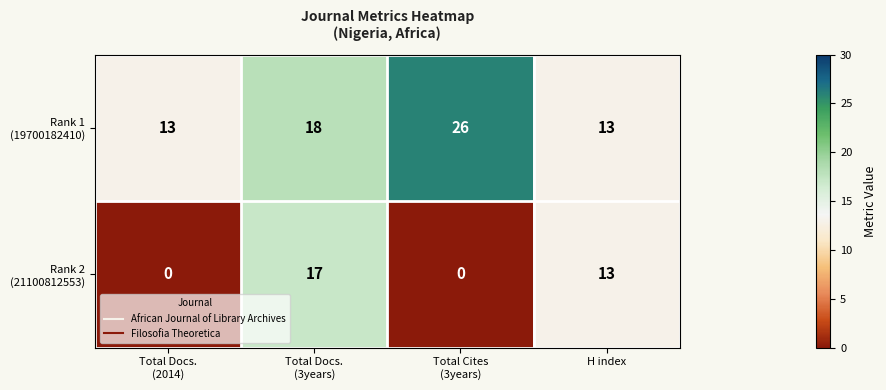

What is the greatest value displayed?

26